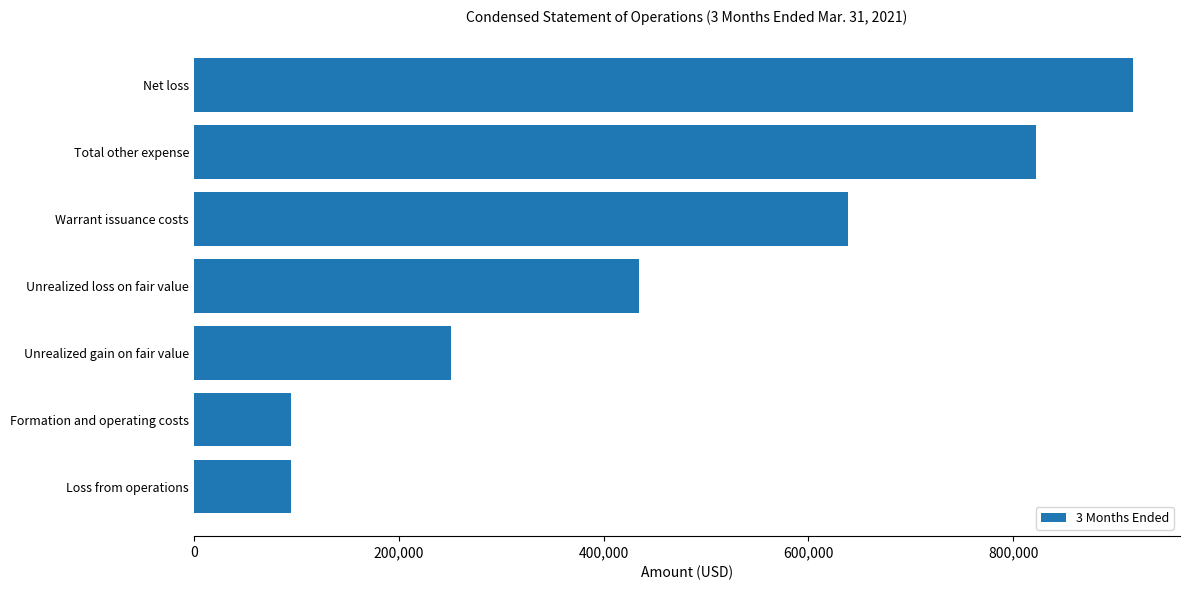

What is the label of the 7th bar from the bottom?

Net loss